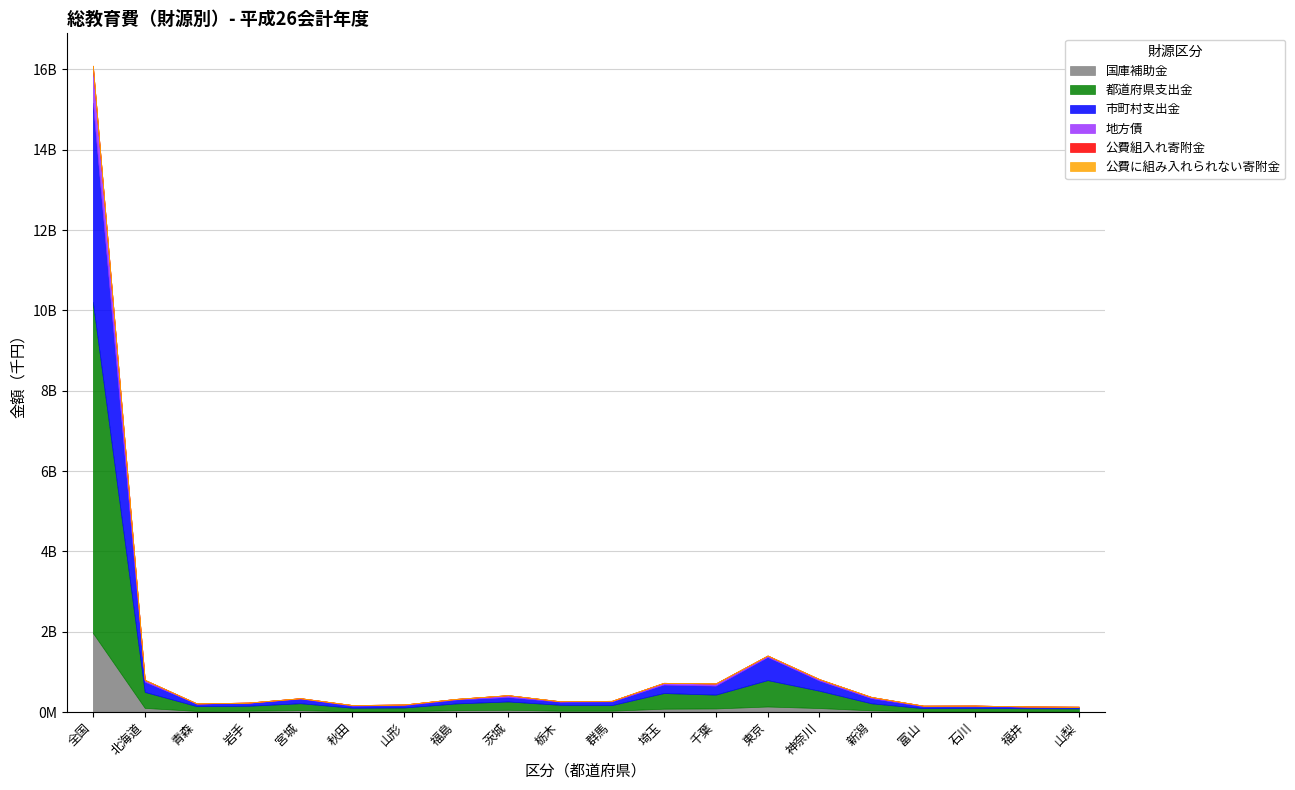

In 公費に組み入れられない寄附金, how many points are lower than both neighbors (excluding endpoints)?

1